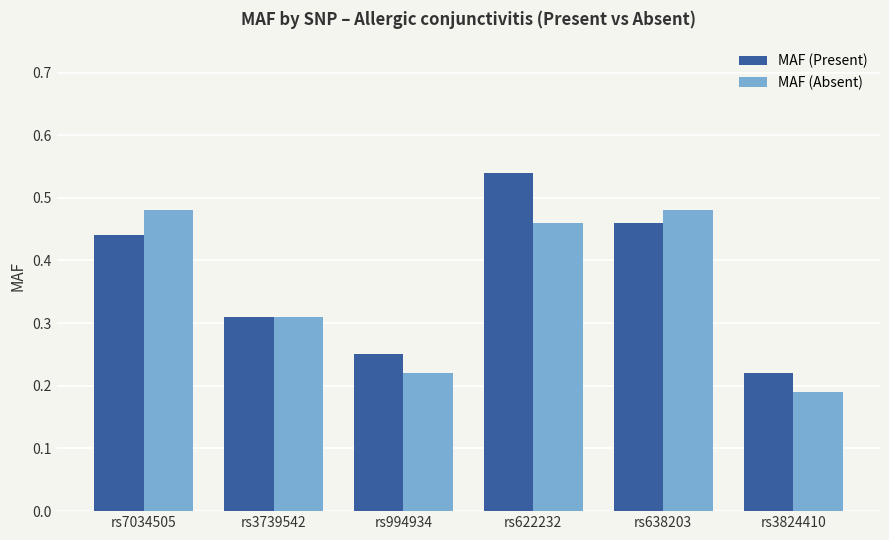

At how many categories does at least one series exceed 0?

6